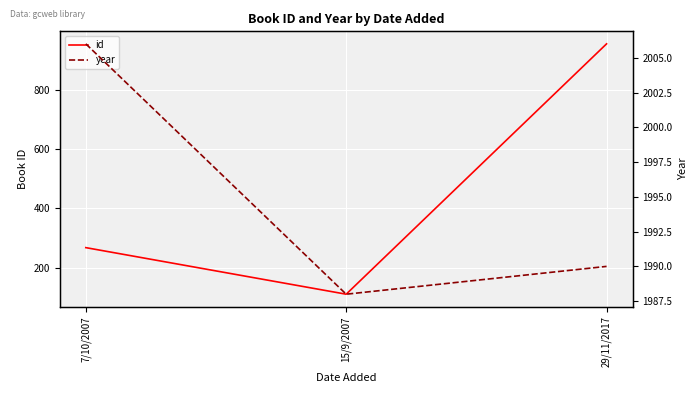

What is the label of the 2nd point from the left?

15/9/2007